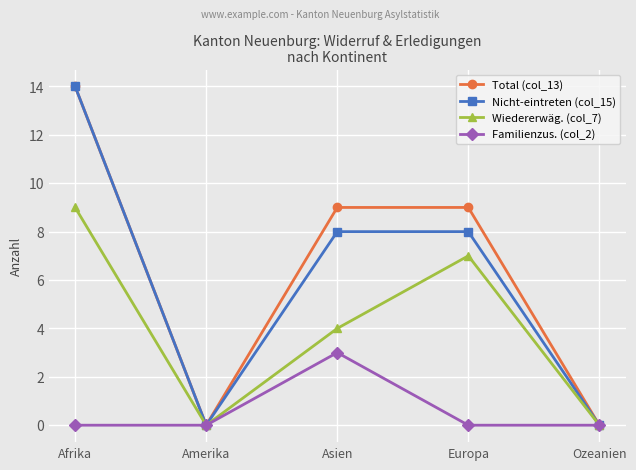

Does the chart display data point markers on the line(s)?

Yes